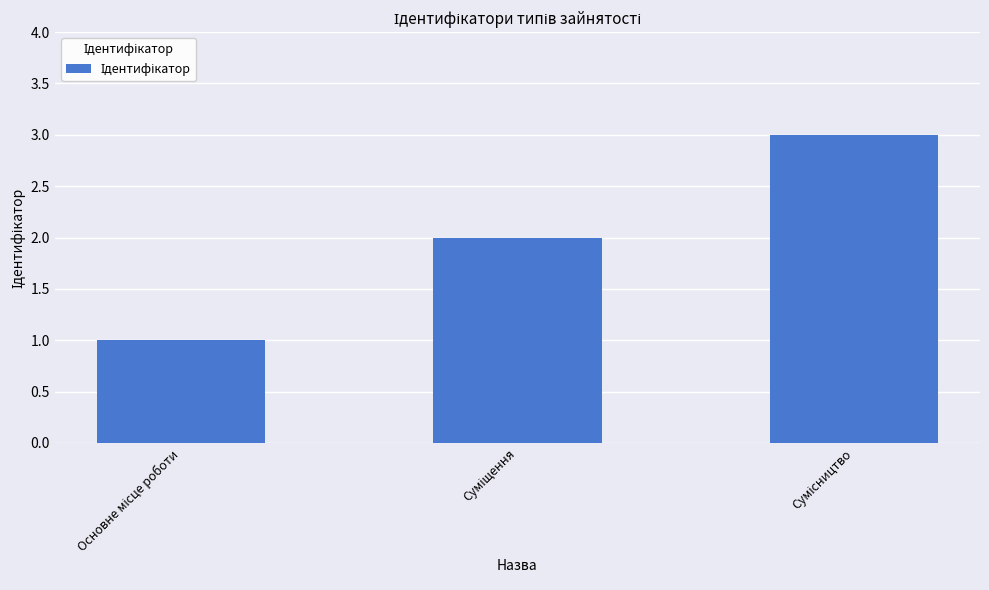

What is the maximum value shown in the chart?

3